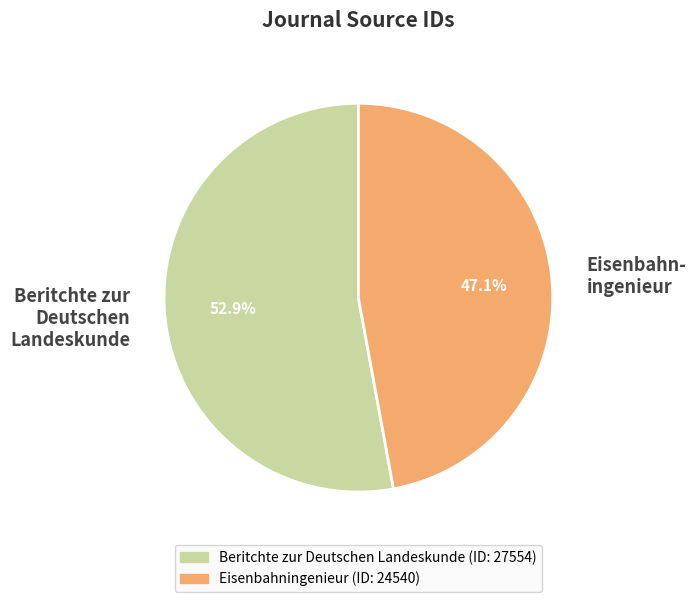

How much of the chart is everything except Beritchte zur Deutschen Landeskunde?

47.1%